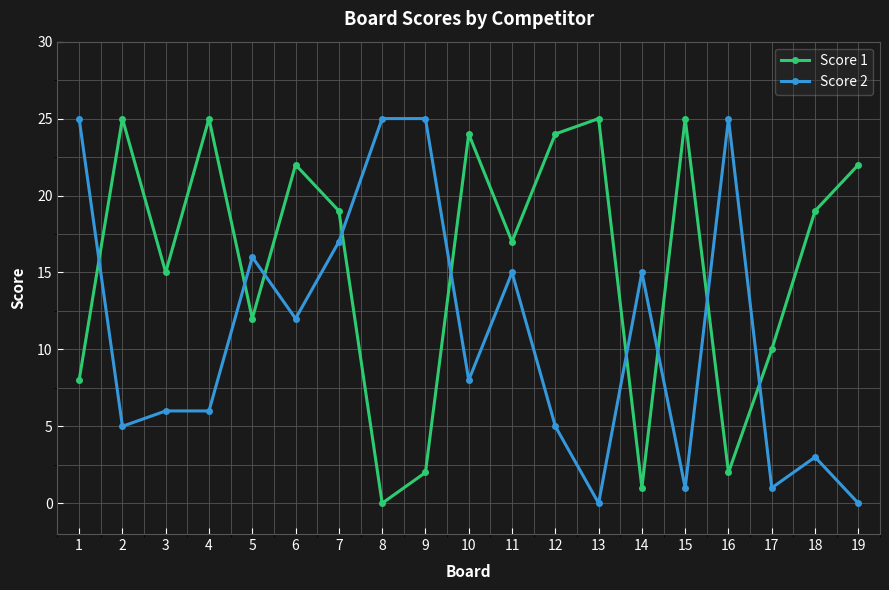

At which category does Score 2 reach its first local valley?

2